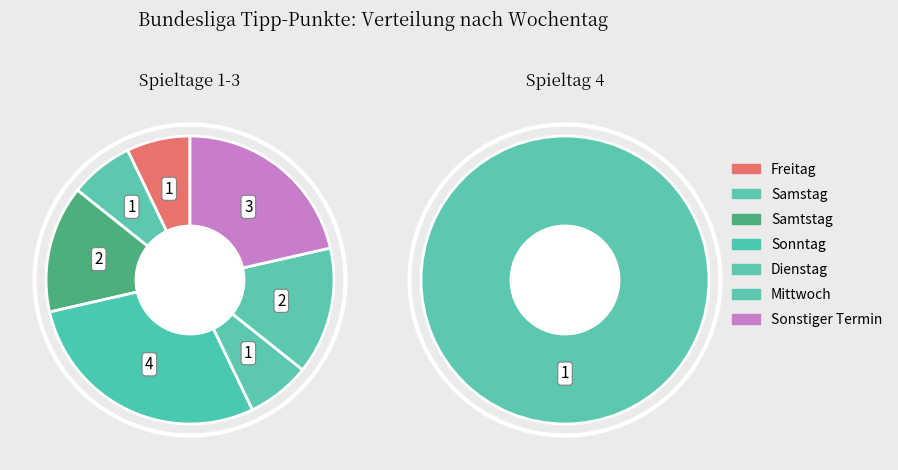

The 33 slice represents 1% of the pie. True or false?

False